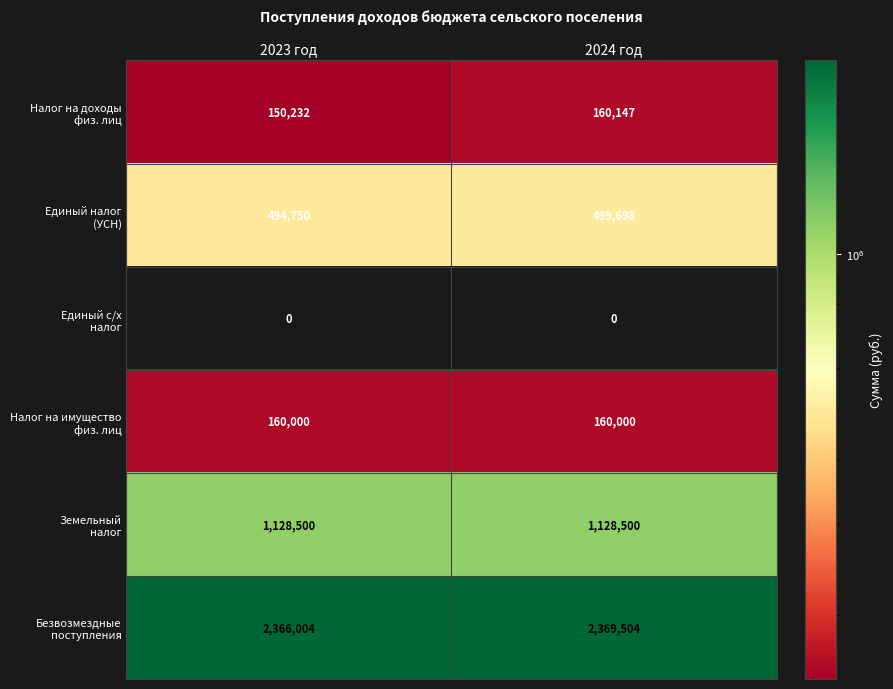

What is the total value across all series at 2024 год?

4317849